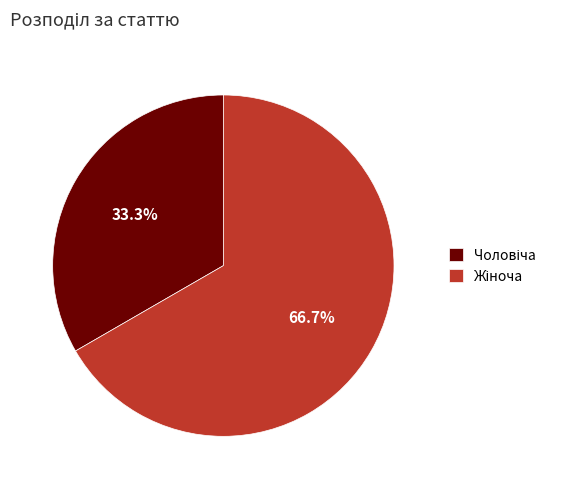

Is there any slice that represents more than half of the pie?

Yes